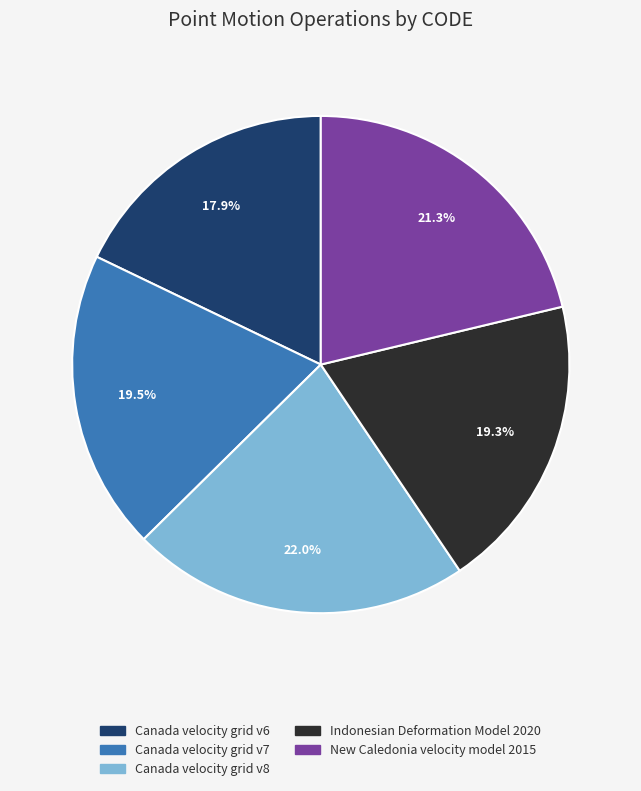

Which category has the biggest portion of the pie?

Canada velocity grid v8